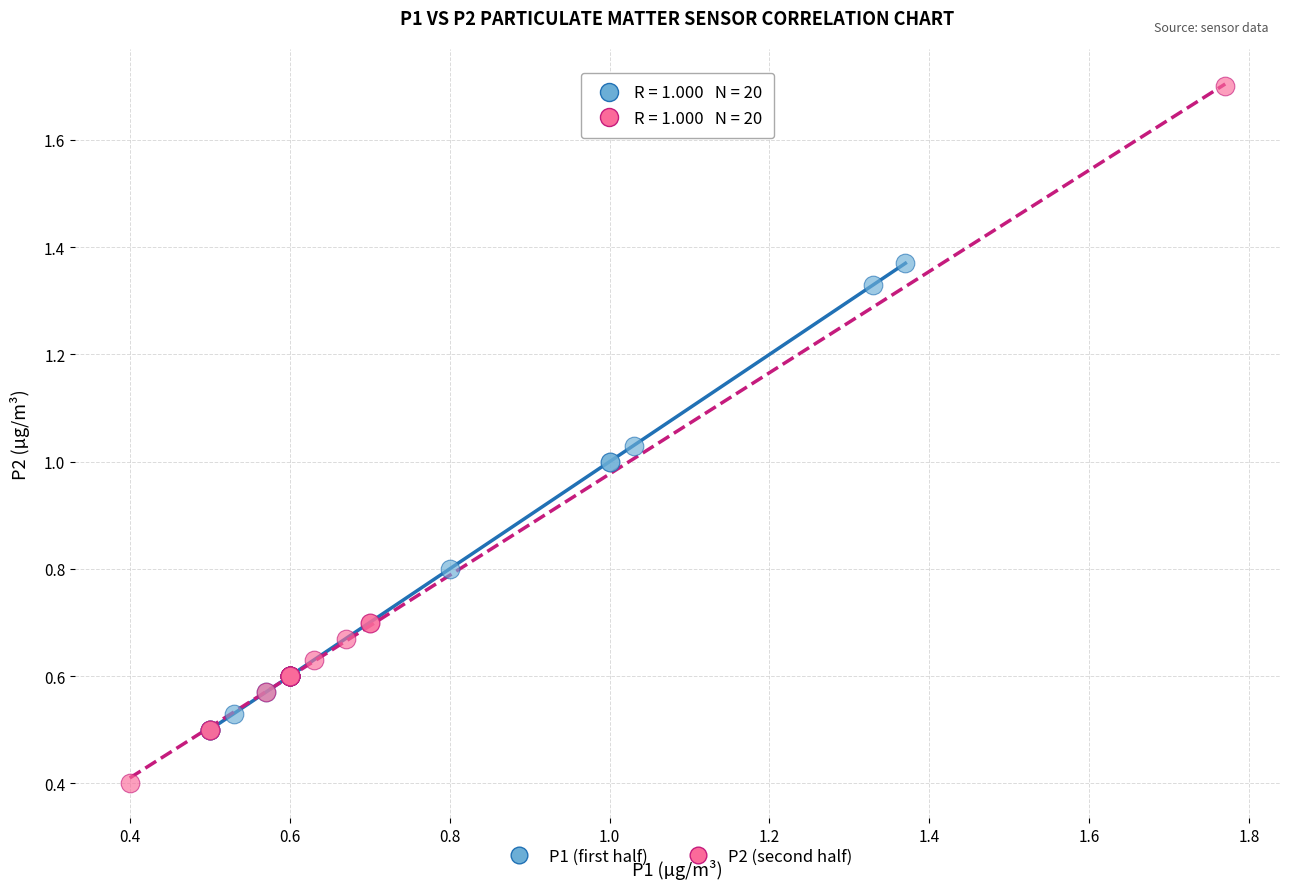

Which series reaches the minimum Y coordinate?

P2 (second half)